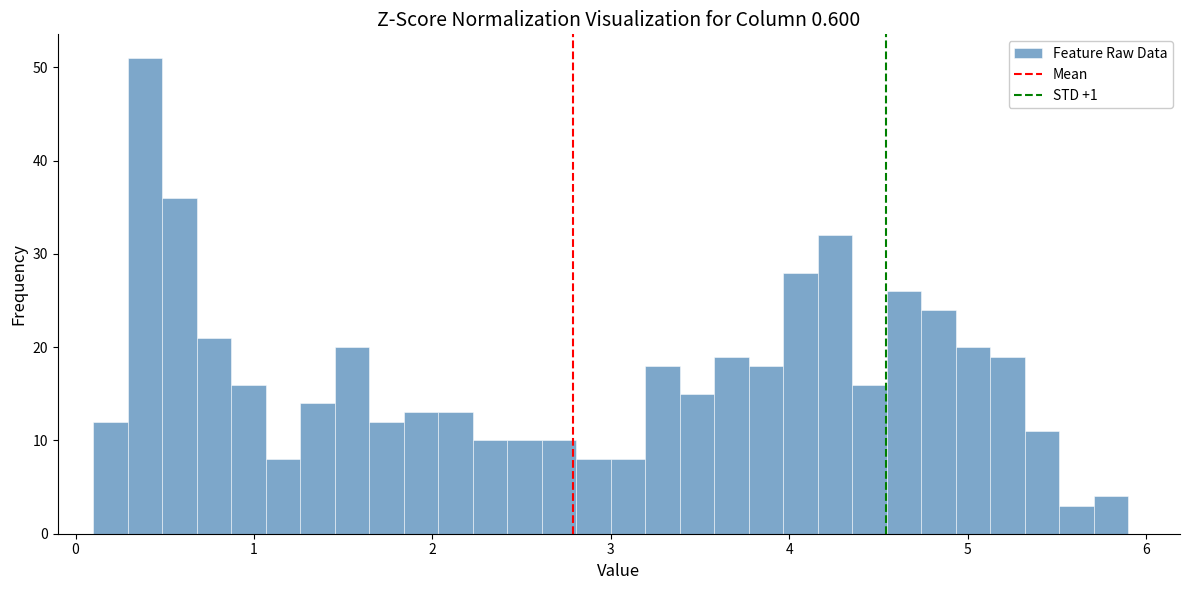

Read against the x-axis, roughly where is the centre of the tallest bar?

0.4